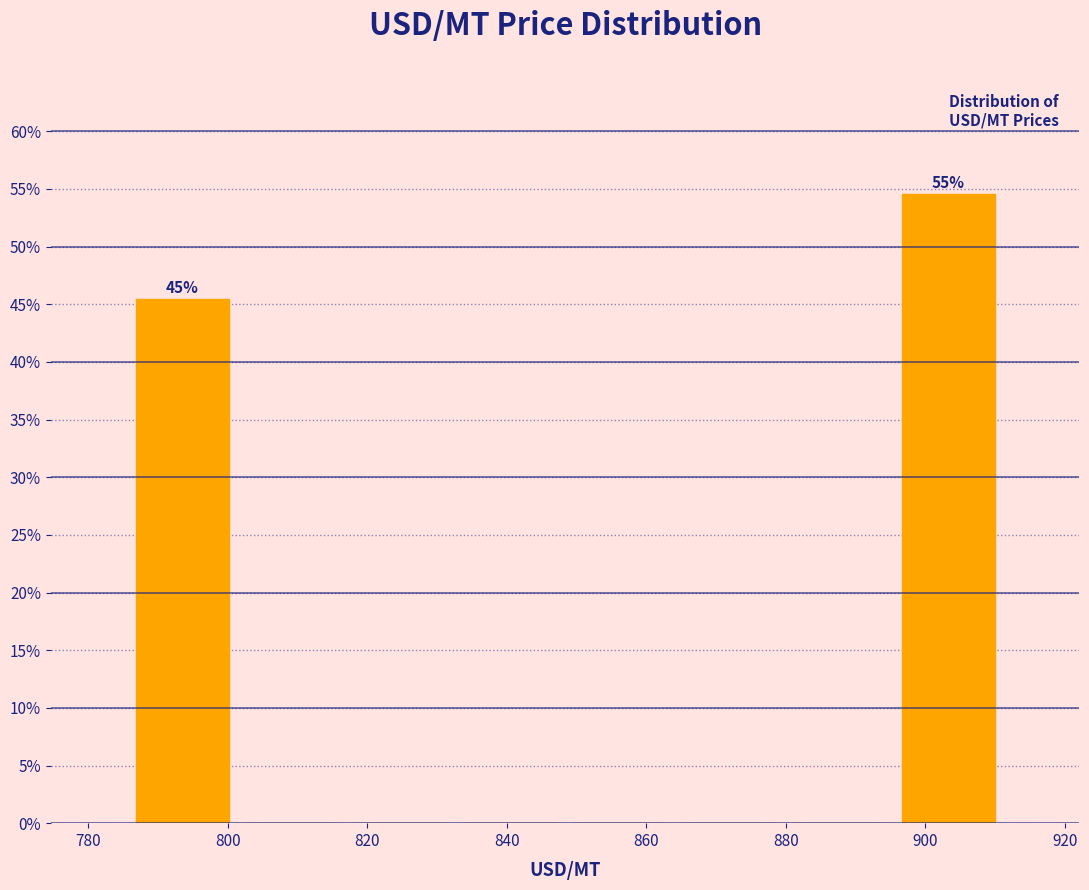

Over which range of the x-axis is the bar tallest?

896 to 912